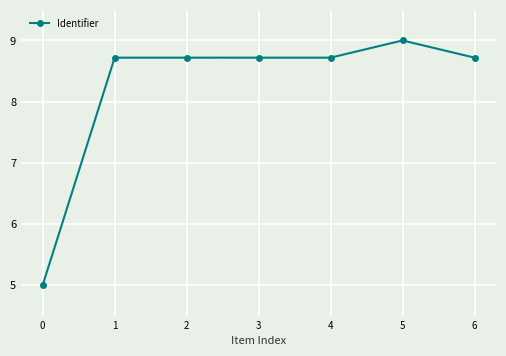

How many categories are shown in the chart?

7